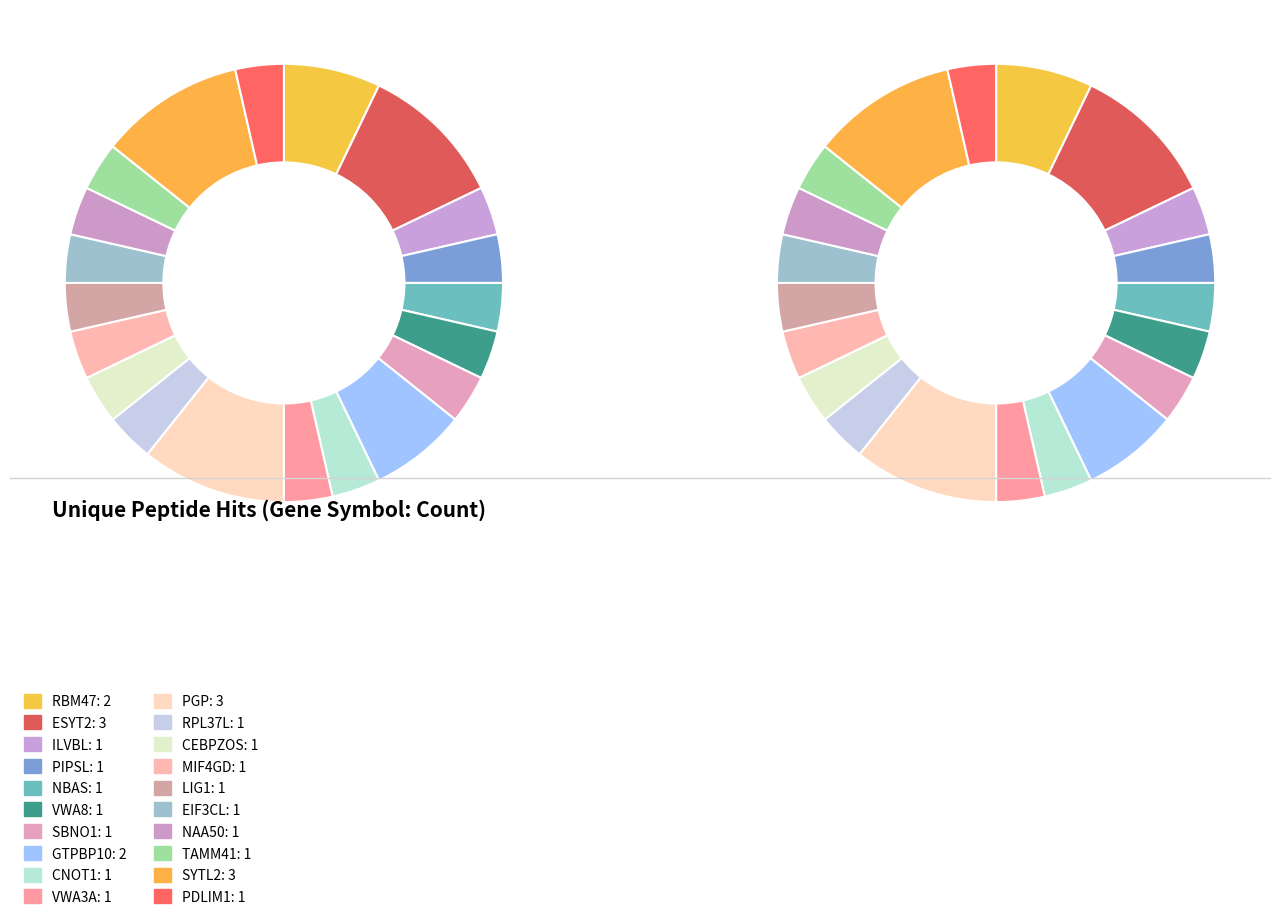

How many slices are in this pie chart?

20